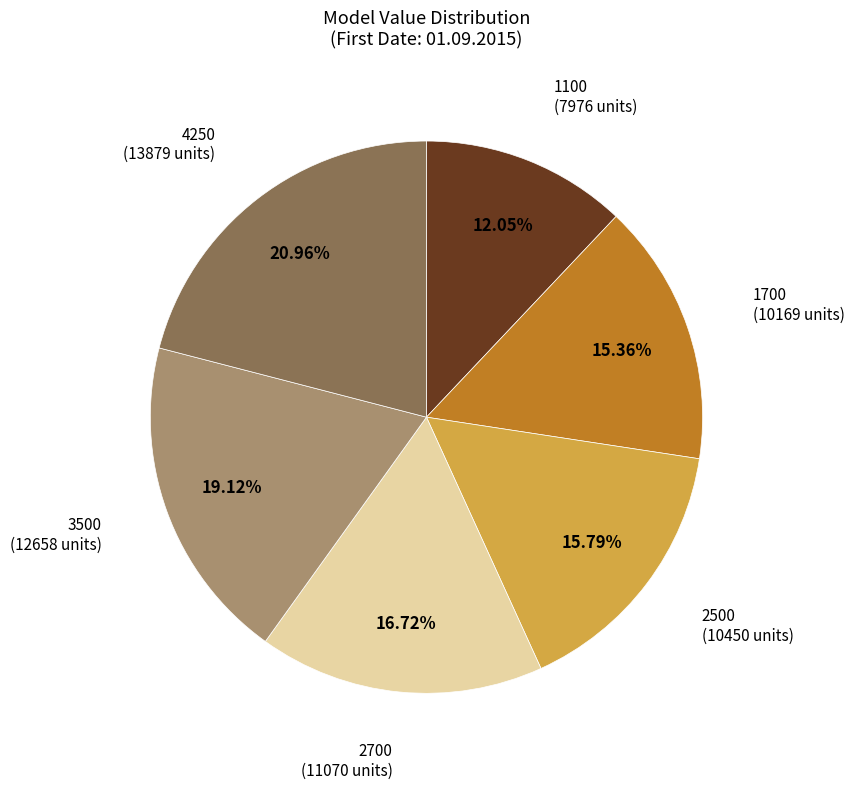

Does any single category account for the majority?

No